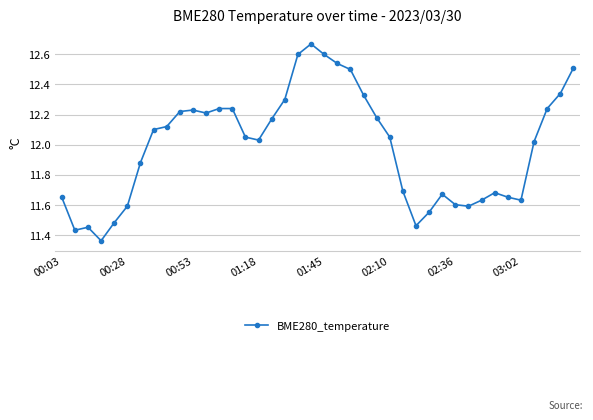

What is the difference between the maximum and minimum values?

1.3